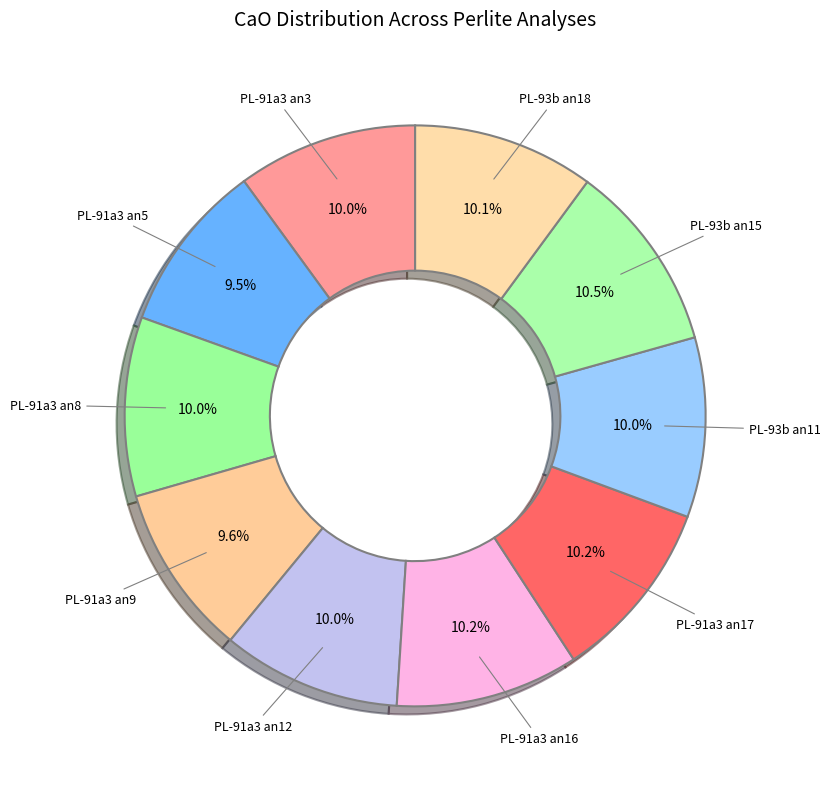

The PL-91a3 an17 slice represents 10% of the pie. True or false?

True